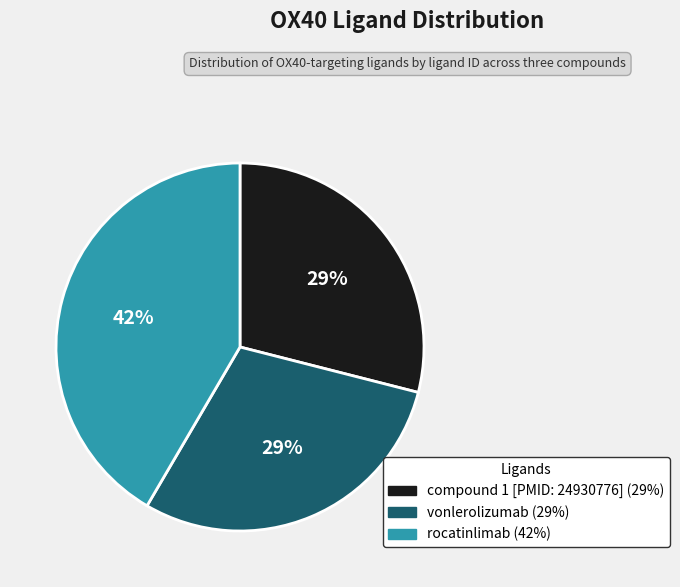

To the nearest percent, what is the combined percentage of vonlerolizumab and compound 1 [PMID: 24930776]?

58%